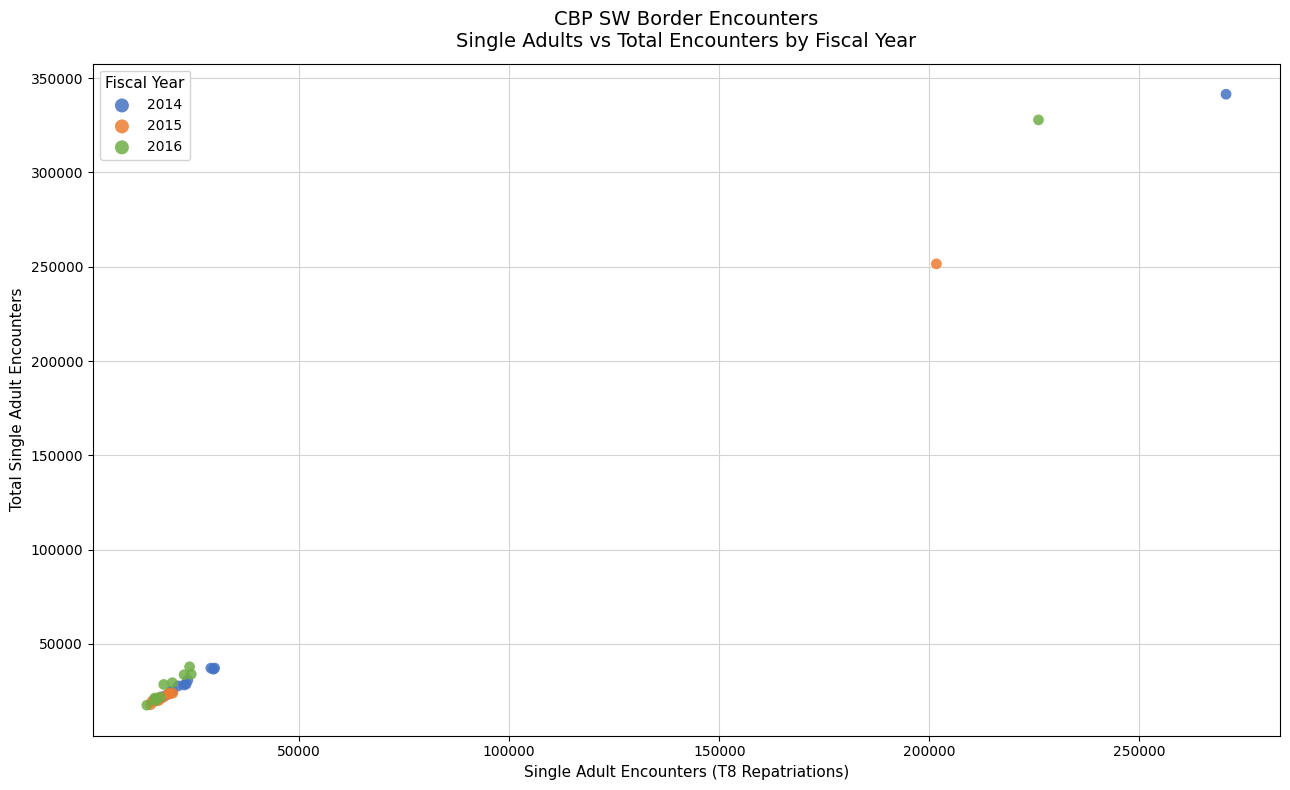

Which series has the largest Y range (max minus min)?

2014